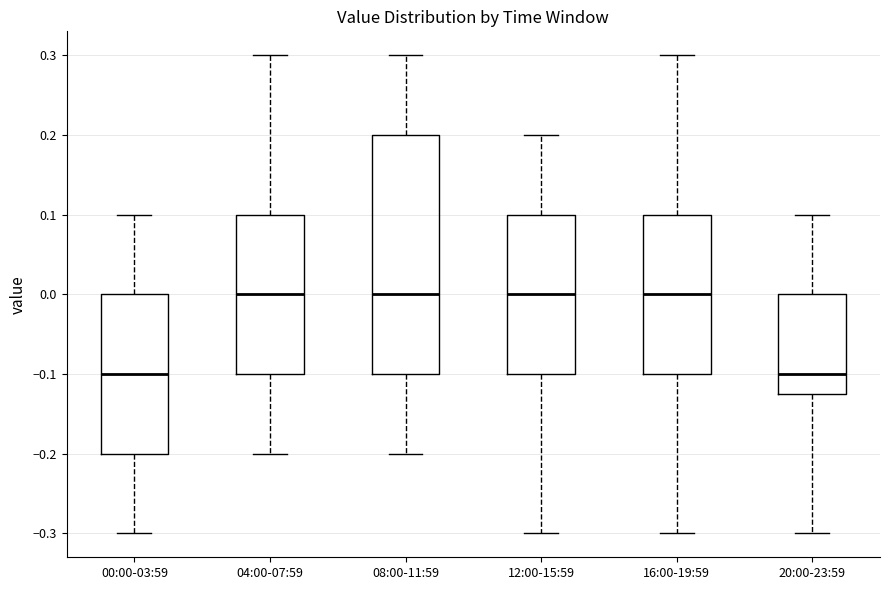

Comparing the boxes themselves (not the whiskers), which one is the tallest?

08:00-11:59